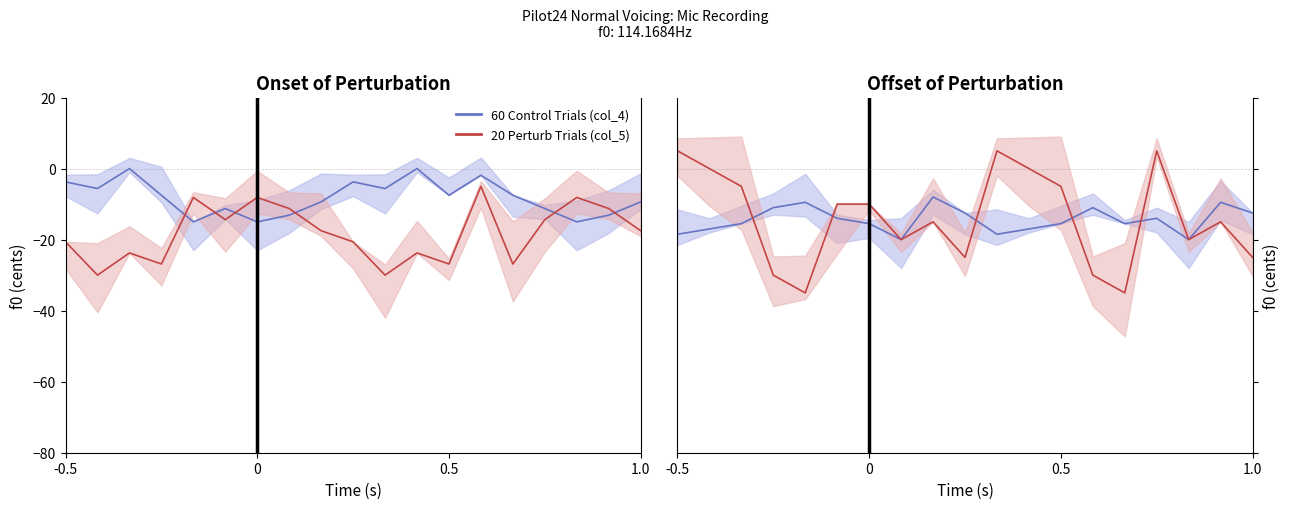

What is the difference between the maximum and minimum values in the col_4 (Control) series?

12.0